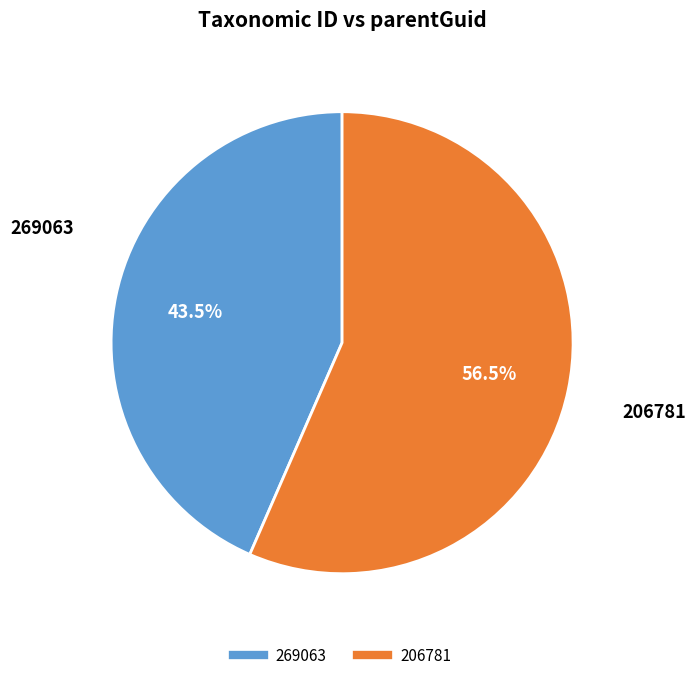

What is the smallest slice in the pie chart?

269063